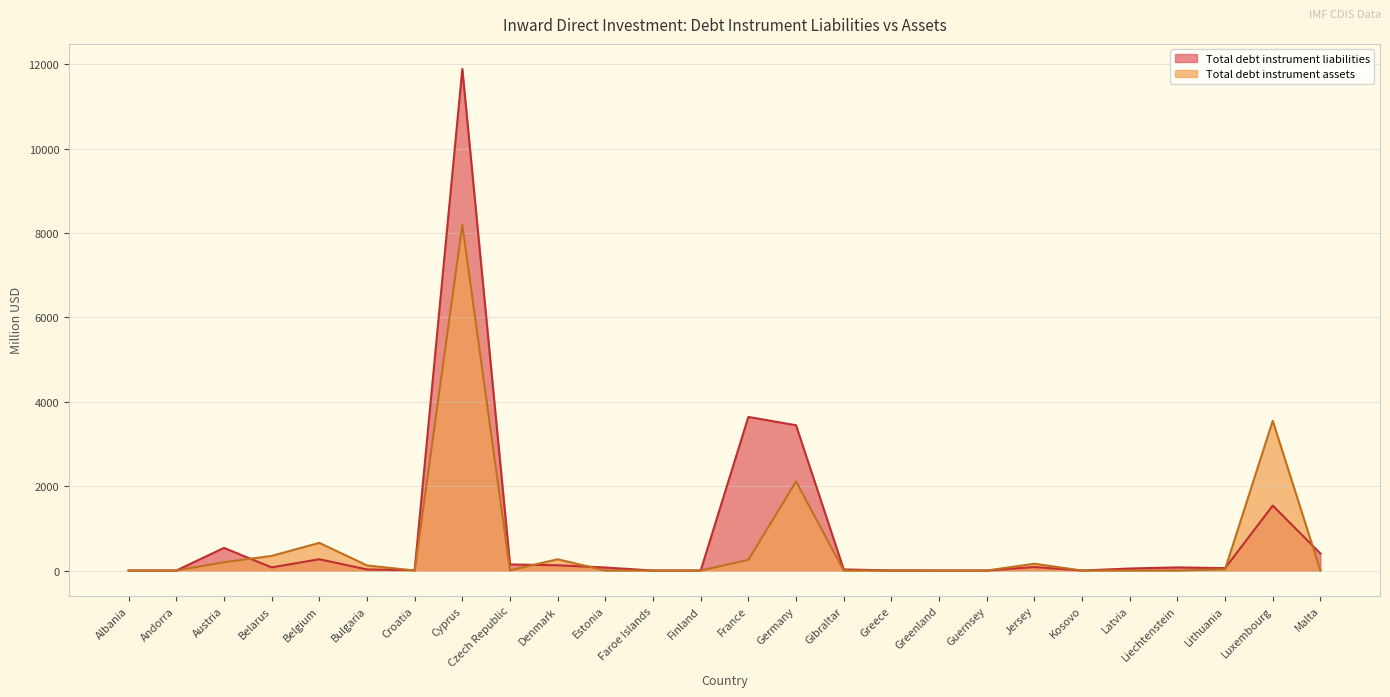

What is the difference between the second highest and second lowest values in the Total debt instrument assets series?

3549.3